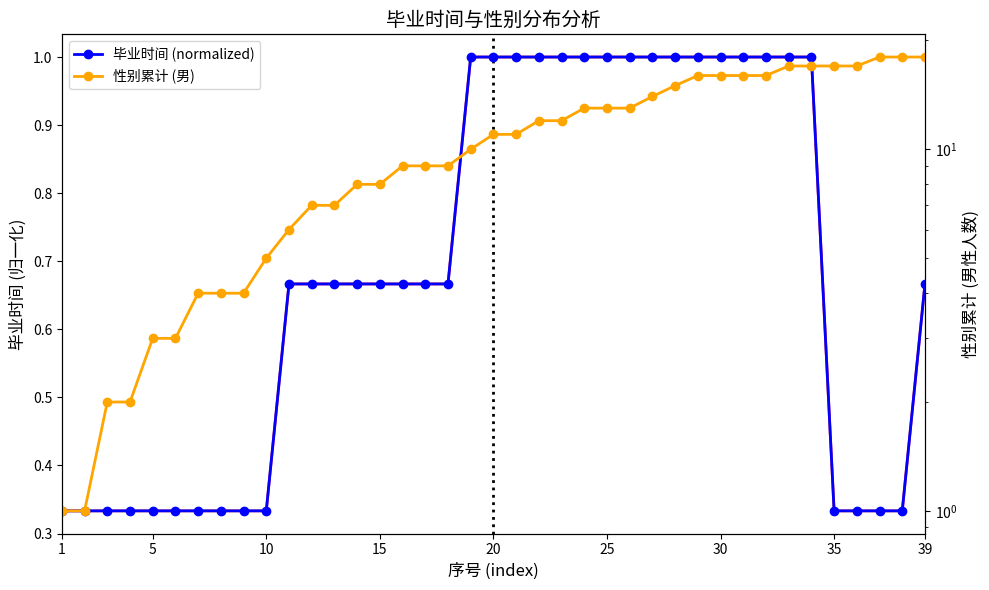

Does the chart have visible grid lines?

No